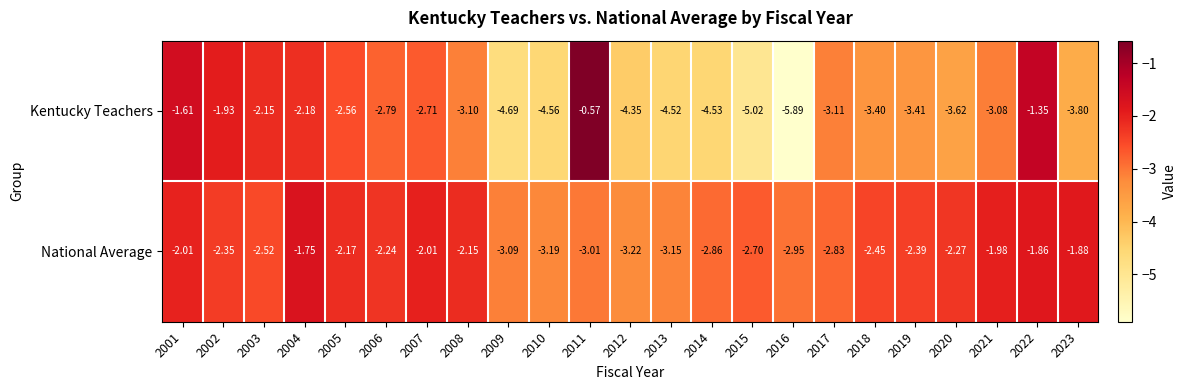

Is the value of Kentucky Teachers at 2008 greater than the value of National Average at 2003?

No